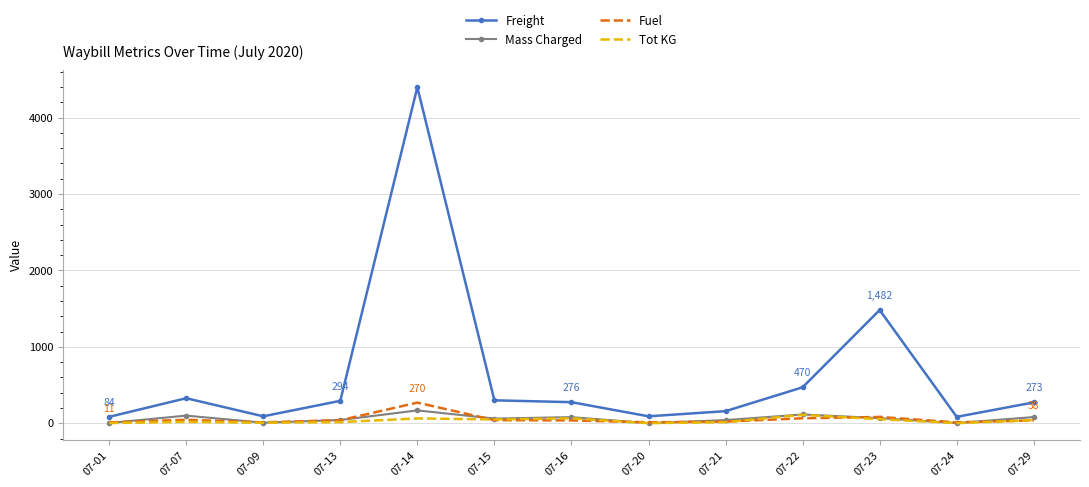

In Mass Charged, how many points are higher than both neighbors (excluding endpoints)?

4